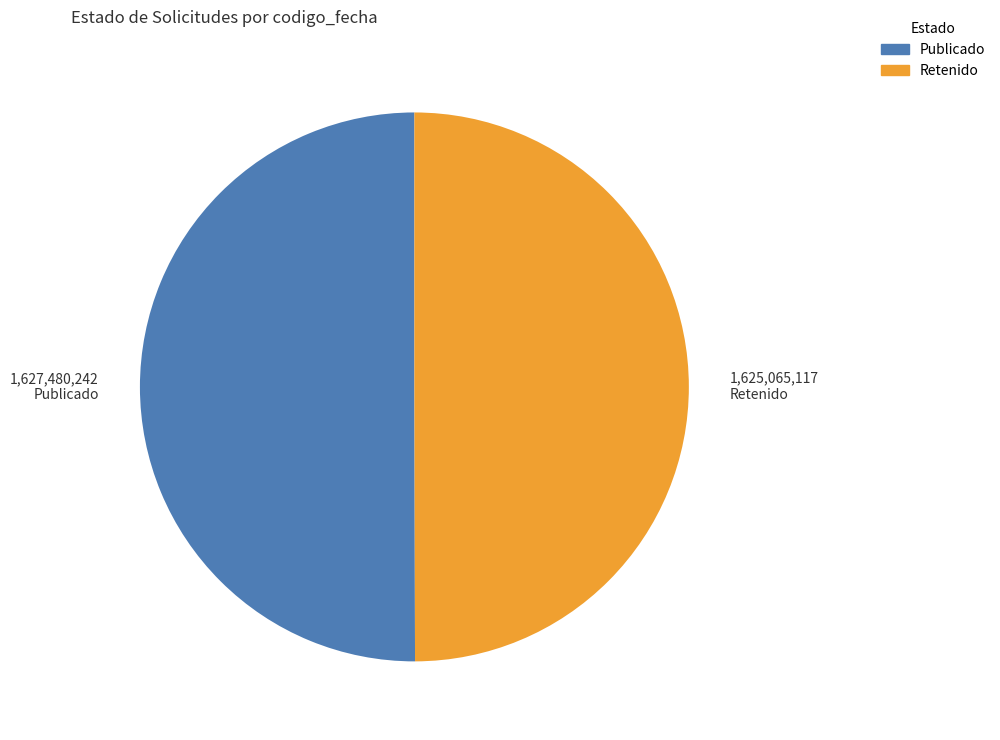

Do Publicado and Retenido together represent more than half of the pie?

Yes